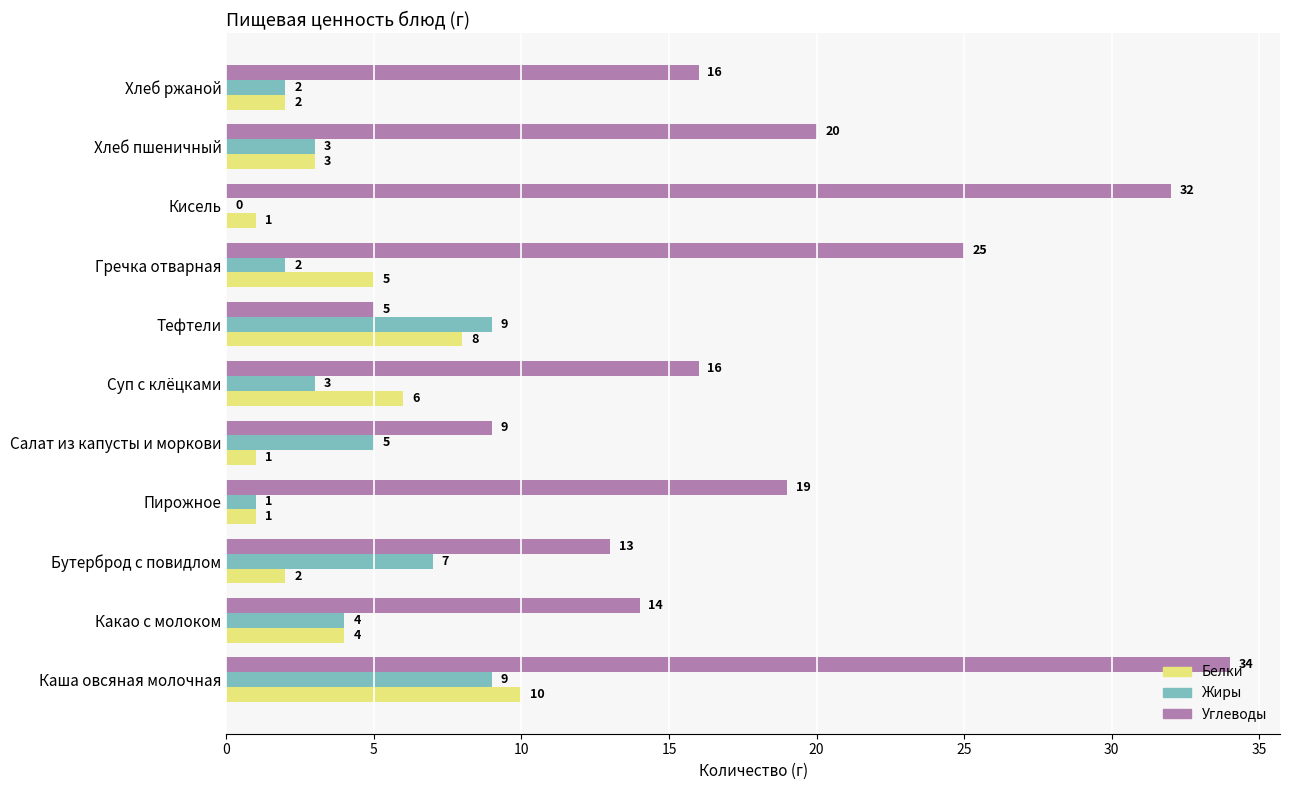

At which category is the sum across all series the highest?

Каша овсяная молочная